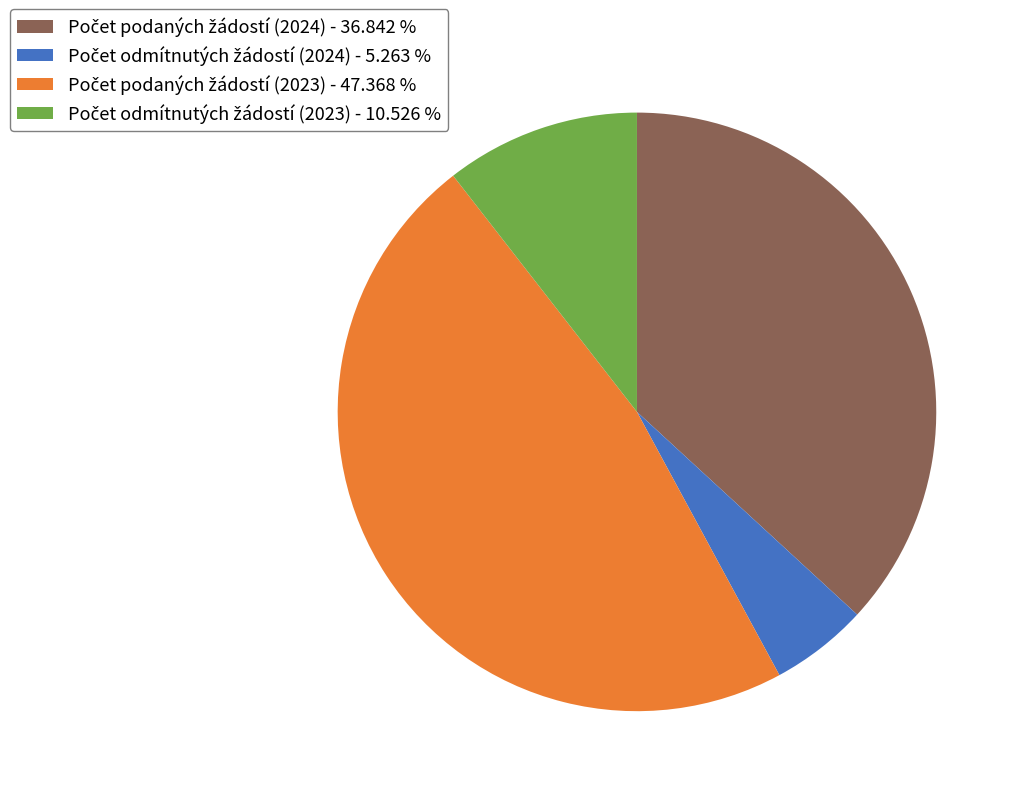

Does any single category account for the majority?

No